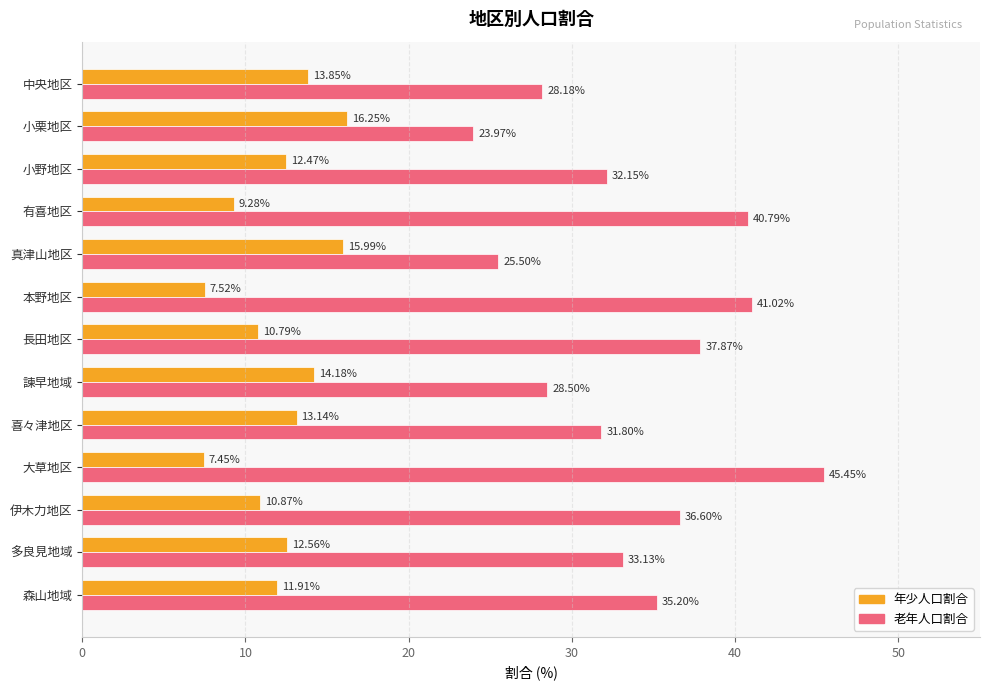

At which category is the sum across all series the highest?

大草地区